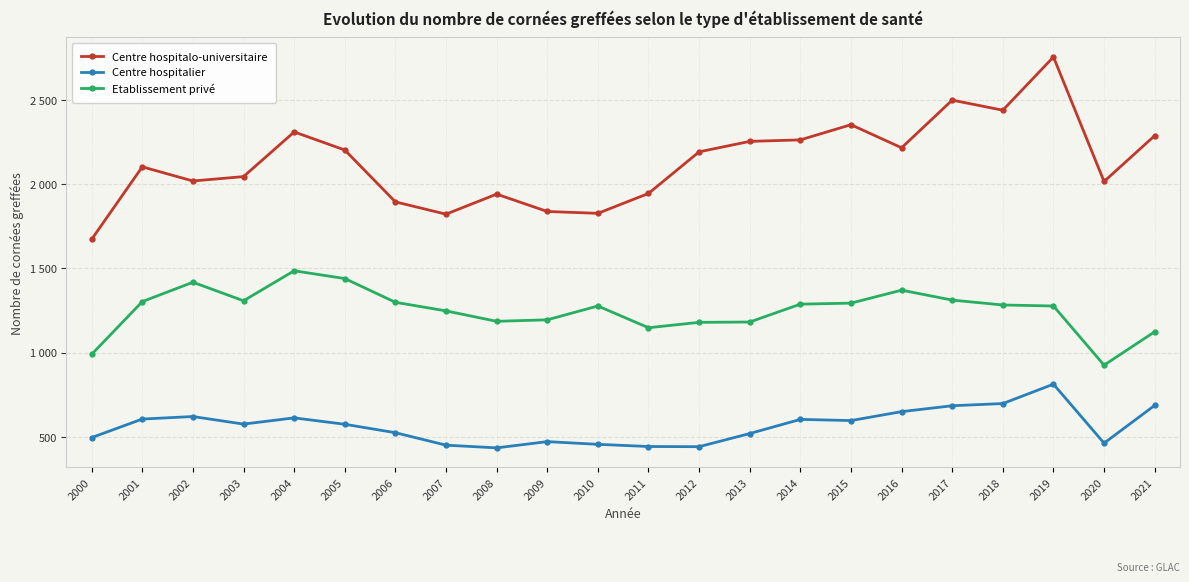

Which series changed the most between 2008 and 2017?

Centre hospitalo-universitaire